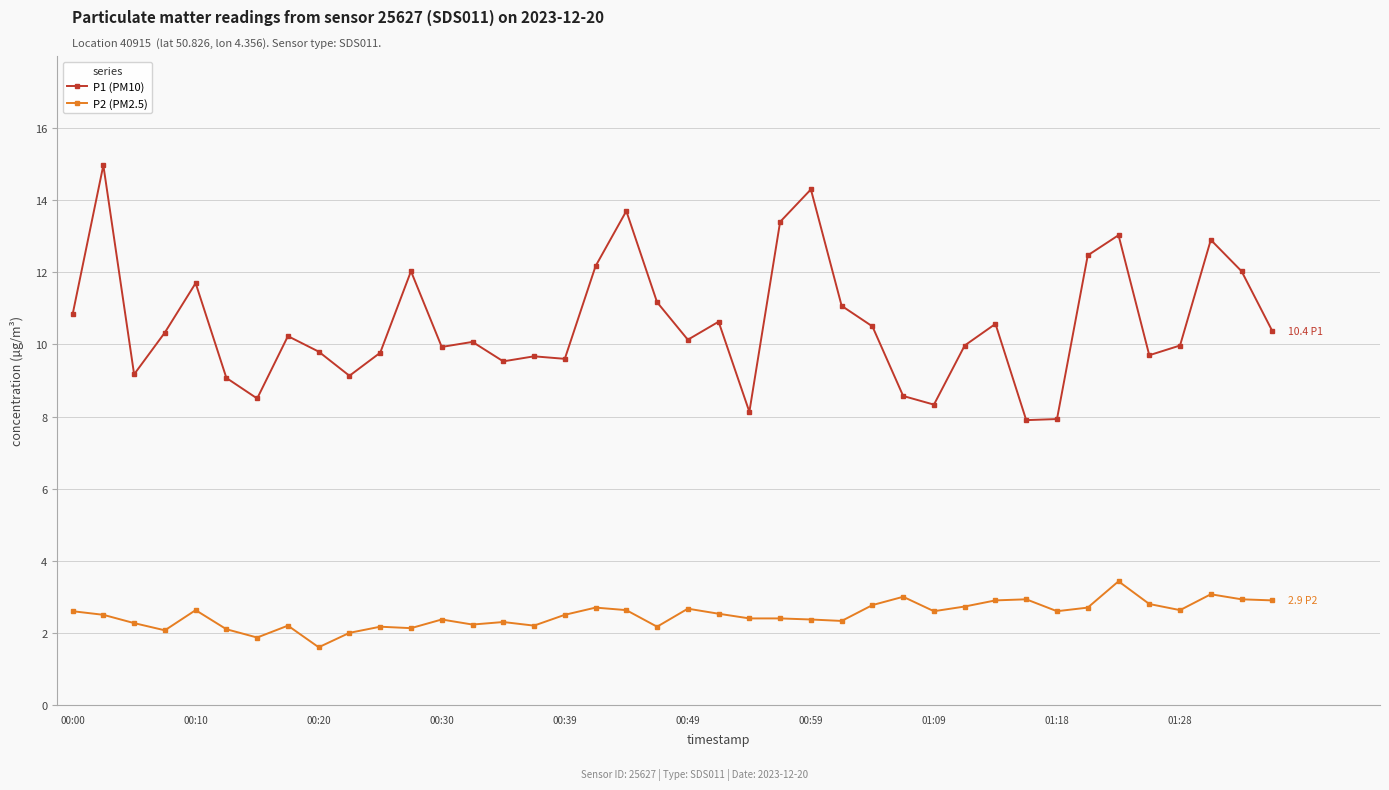

Does the chart have visible grid lines?

Yes